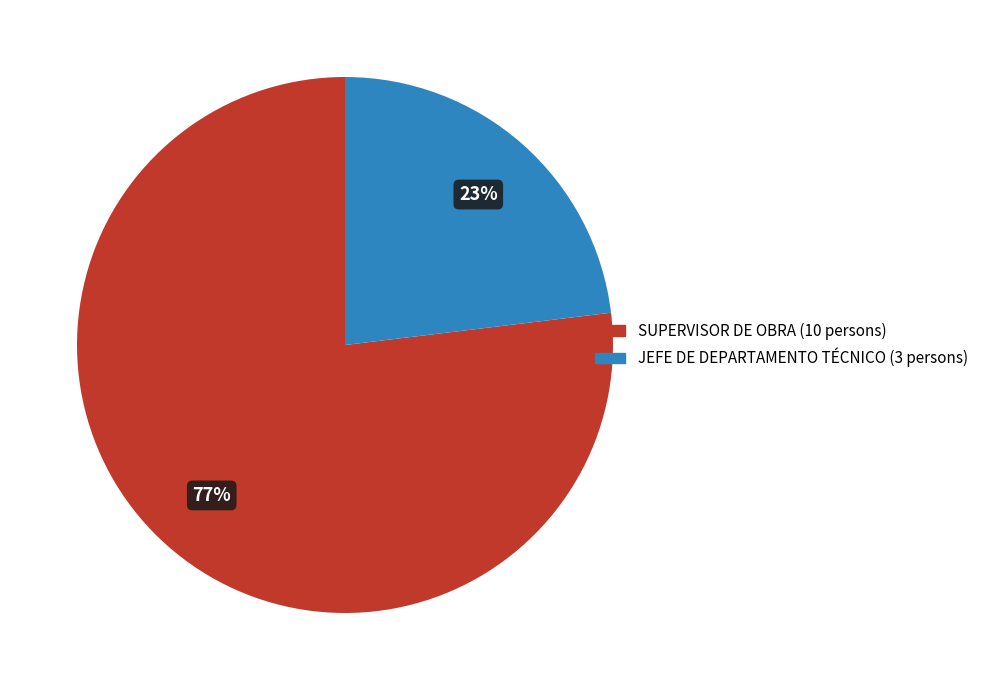

To the nearest percent, what portion does SUPERVISOR DE OBRA represent?

77%